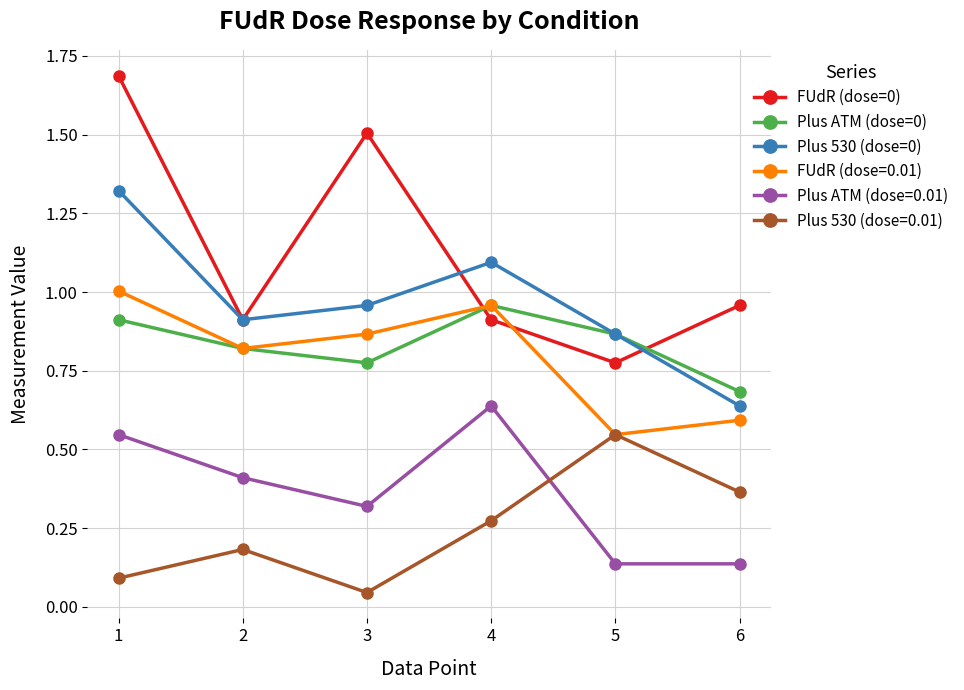

Is it true that Plus 530 (dose=0) equals 1.0 at 3?

True